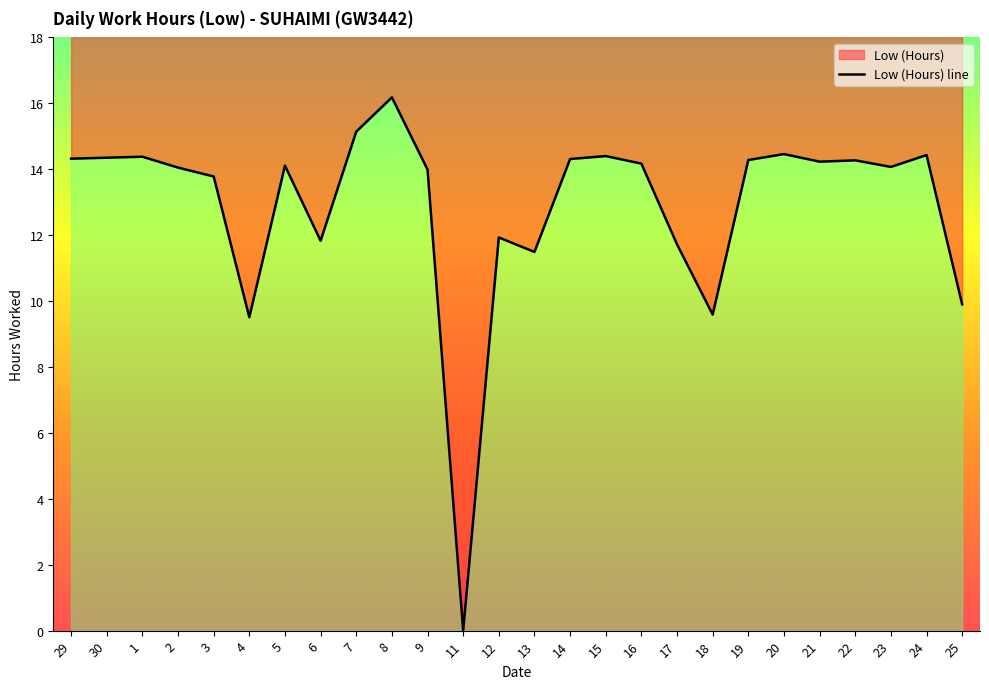

At which label is the value closest to 8?

4